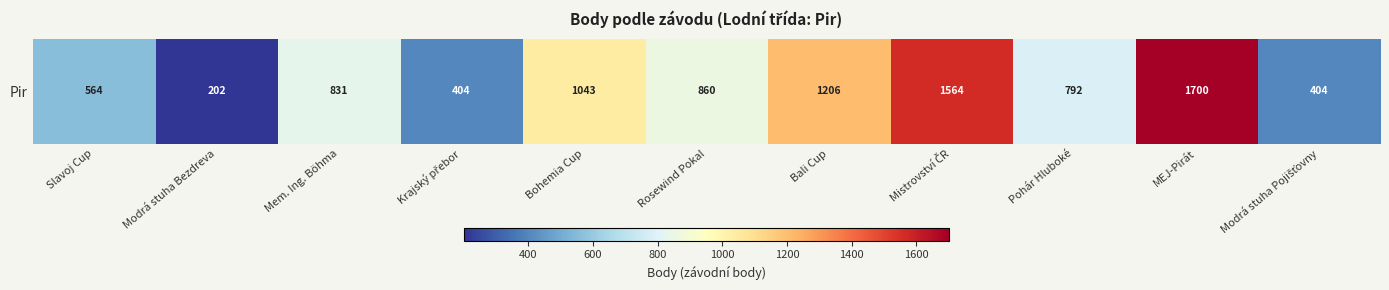

What is the difference between the second highest and second lowest values?

1160